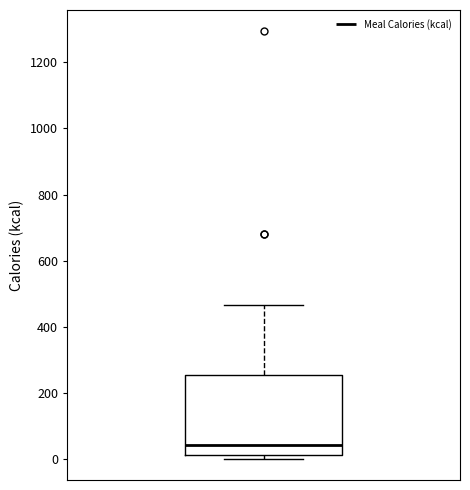

Transcribe this box plot: give where the median line is, the range the box spans, and where the two whiskers end, as read against the y-axis. The values are not printed on the chart, so give them approximately, as read against the axis.

median 40, box 20 to 260, whiskers 0 to 460